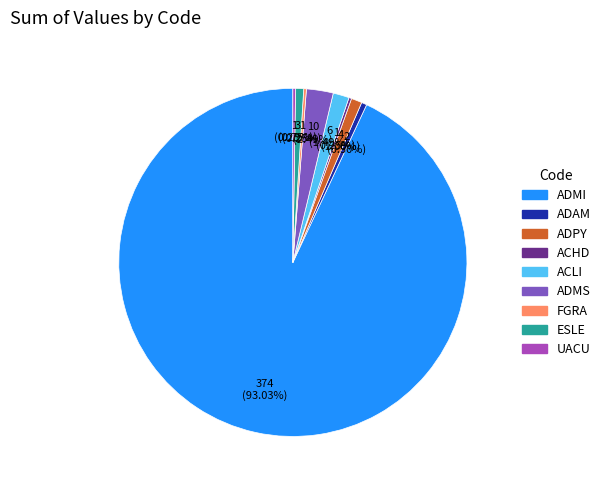

Is there any slice that represents more than half of the pie?

Yes